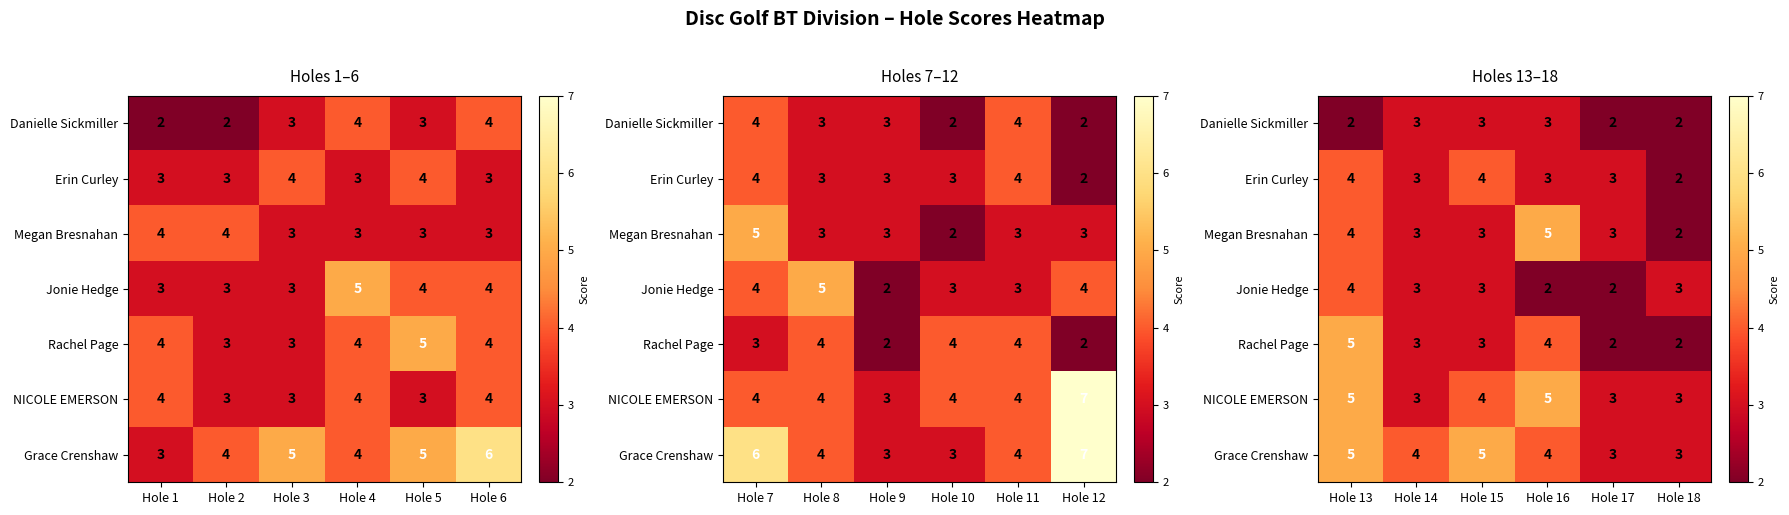

The Grace Crenshaw series shows 1 at Hole 15. True or false?

False